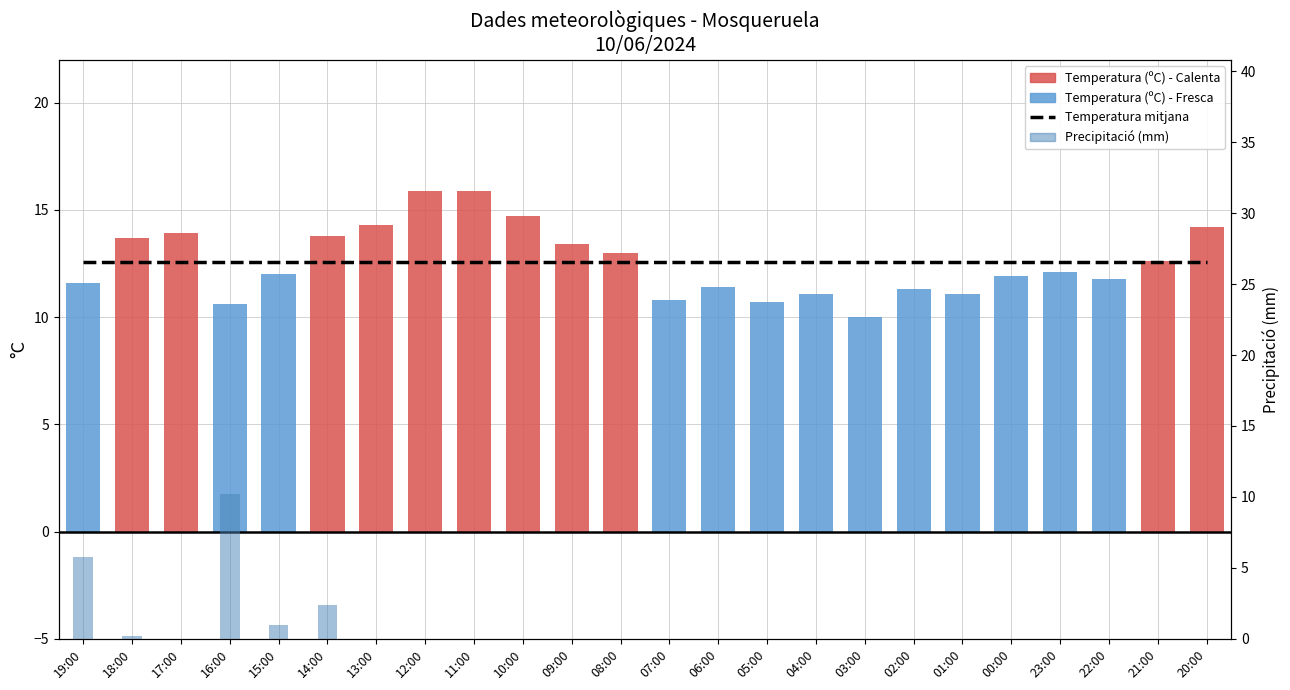

Rank the categories by Temperatura mitjana value from highest to lowest.

19:00, 18:00, 17:00, 16:00, 15:00, 14:00, 13:00, 12:00, 11:00, 10:00, 09:00, 08:00, 07:00, 06:00, 05:00, 04:00, 03:00, 02:00, 01:00, 00:00, 23:00, 22:00, 21:00, 20:00